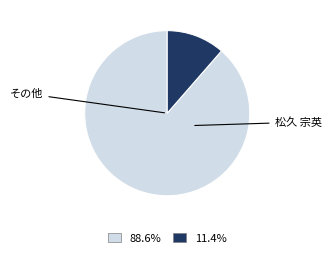

Is there a majority slice in this chart?

Yes